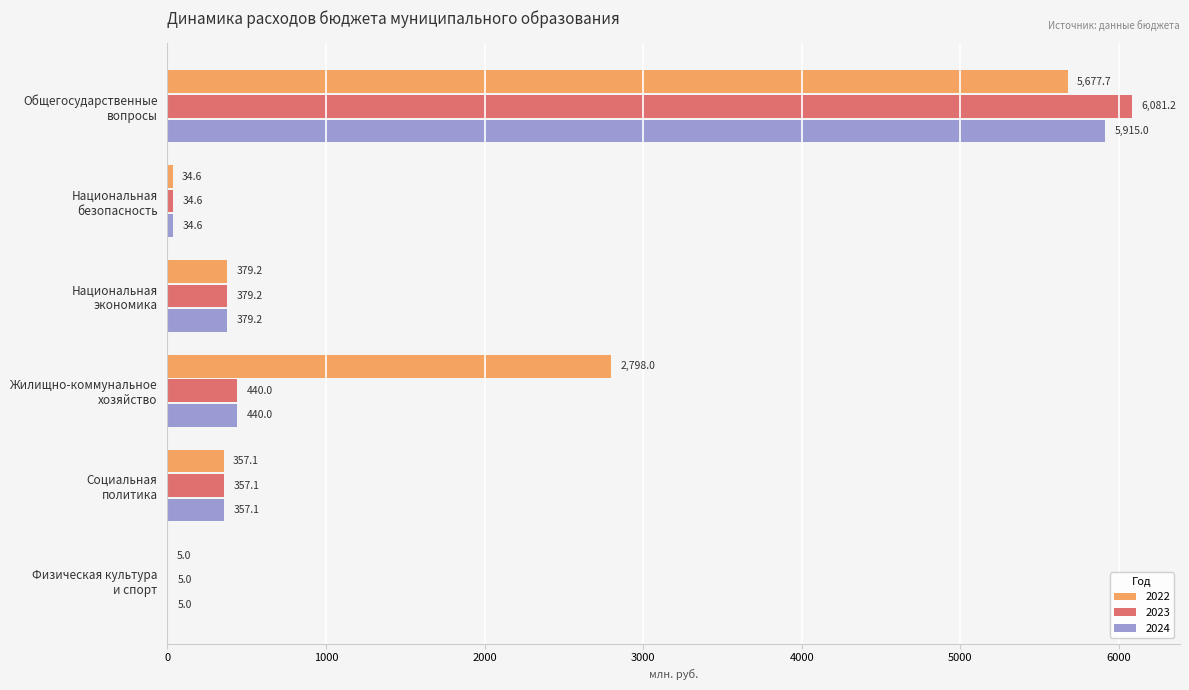

What is the highest value of the 2023 series?

6081.2